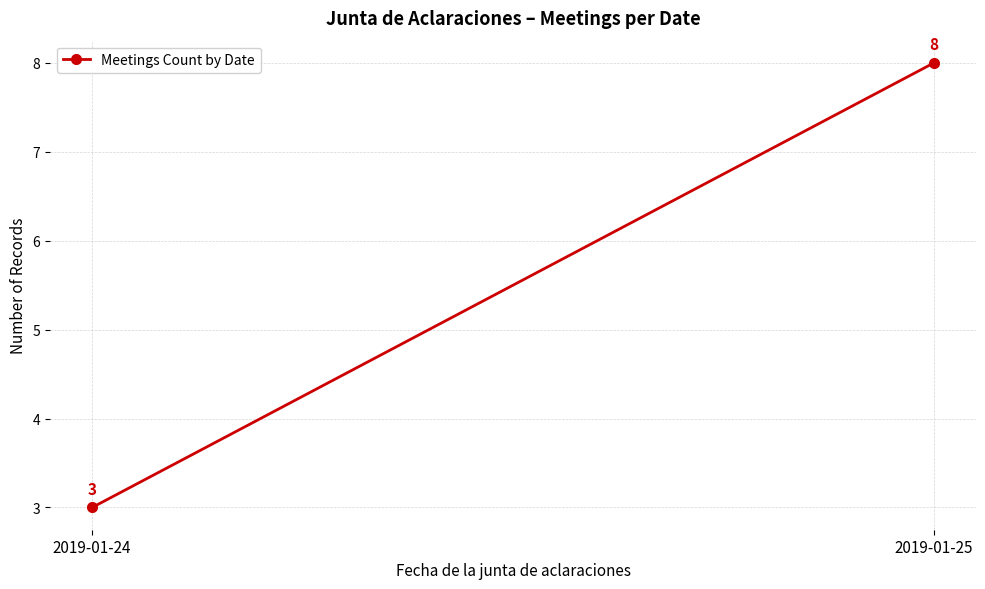

What is the change in value from 2019-01-24 to 2019-01-25?

+5